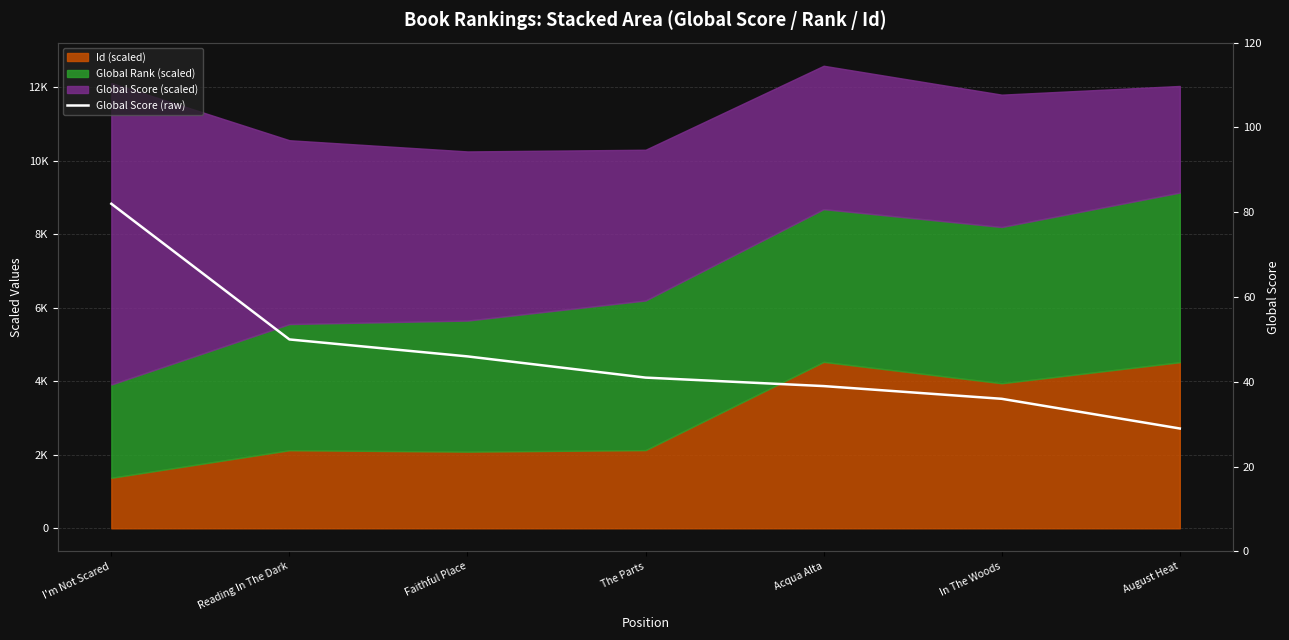

List the labels in order of value, largest first.

I'm Not Scared, Reading In The Dark, Faithful Place, The Parts, Acqua Alta, In The Woods, August Heat